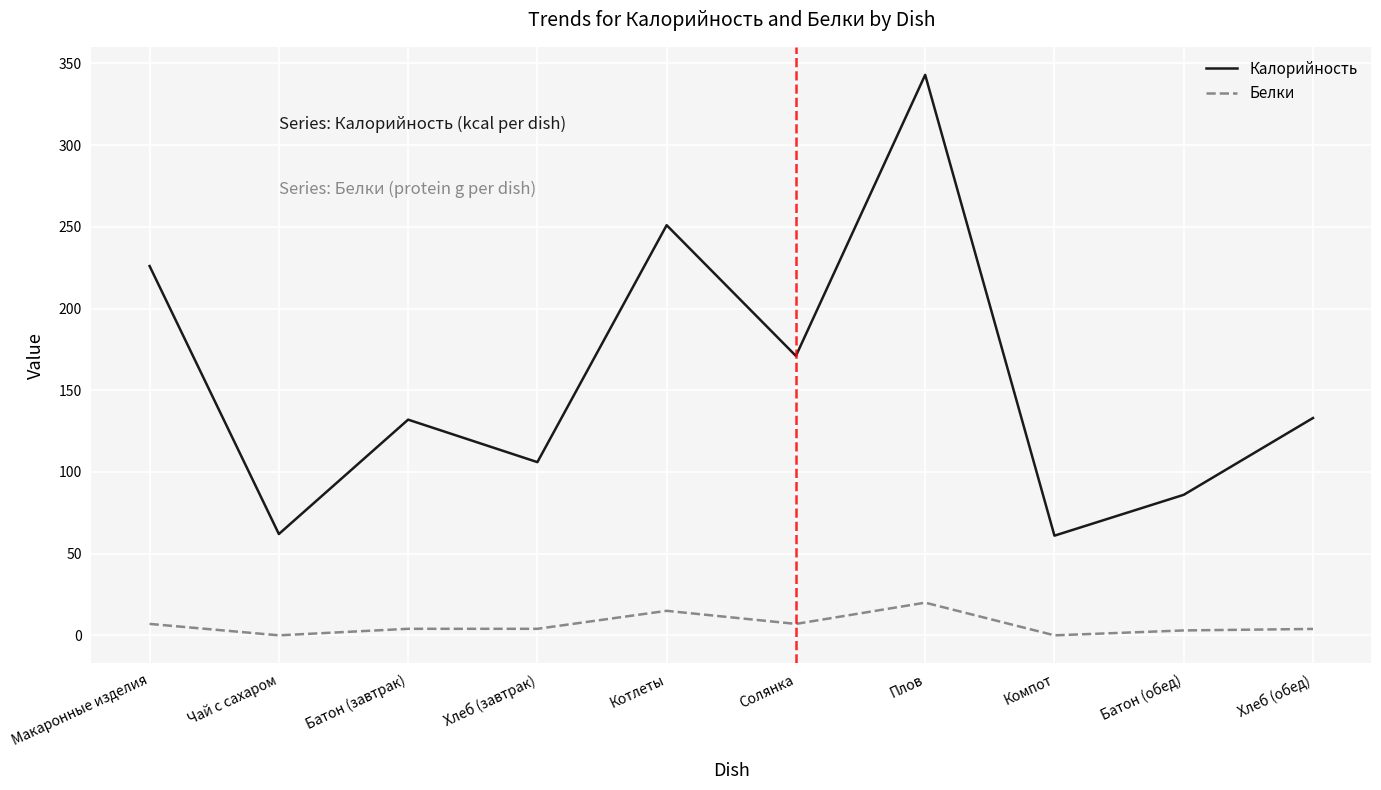

Where is Калорийность nearest to the value 202?

Макаронные изделия